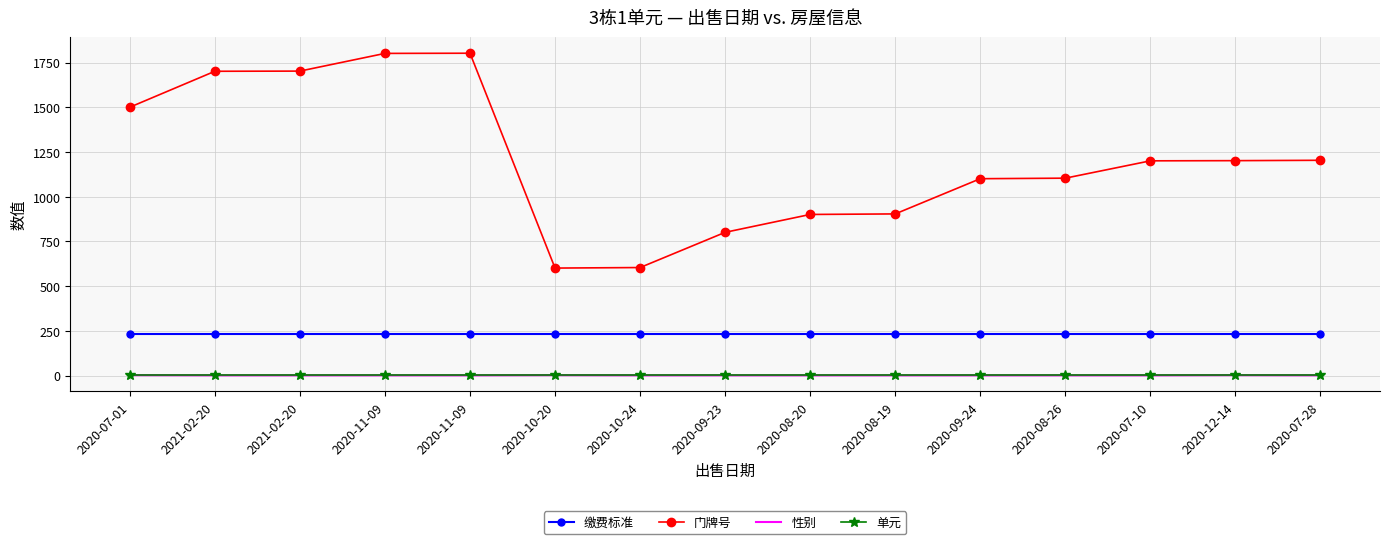

True or false: 缴费标准 has more than 2 points higher than both neighbors.

False